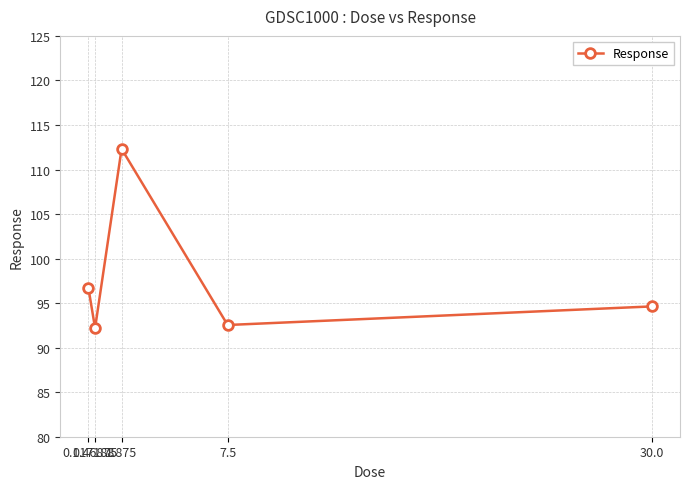

Reading left to right, list all the values displayed in this chart.

0.117188=96.7	0.46875=92.2	1.875=112.3	7.5=92.5	30.0=94.6